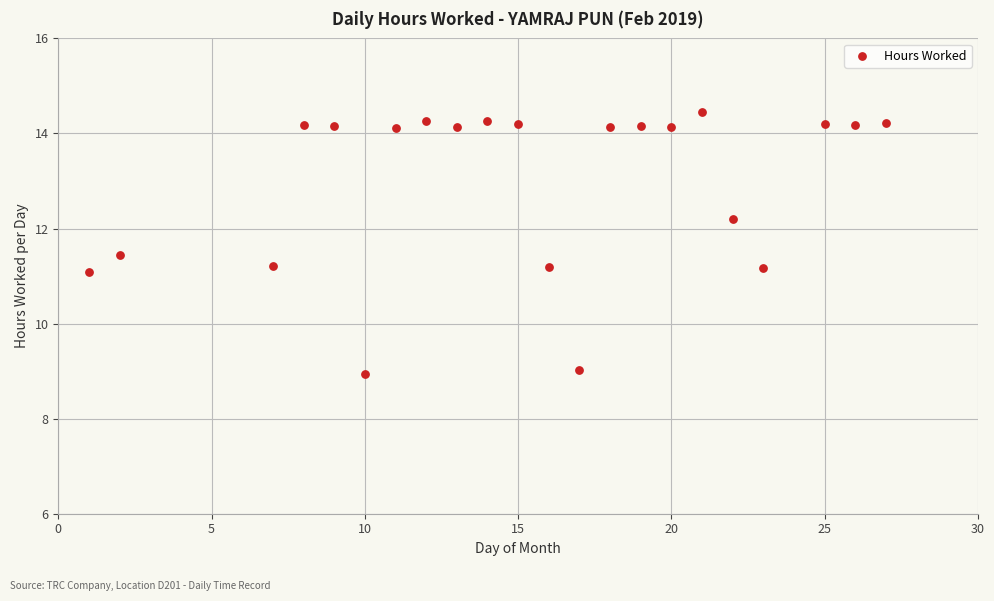

What is the range of Y values (max minus min)?

5.5